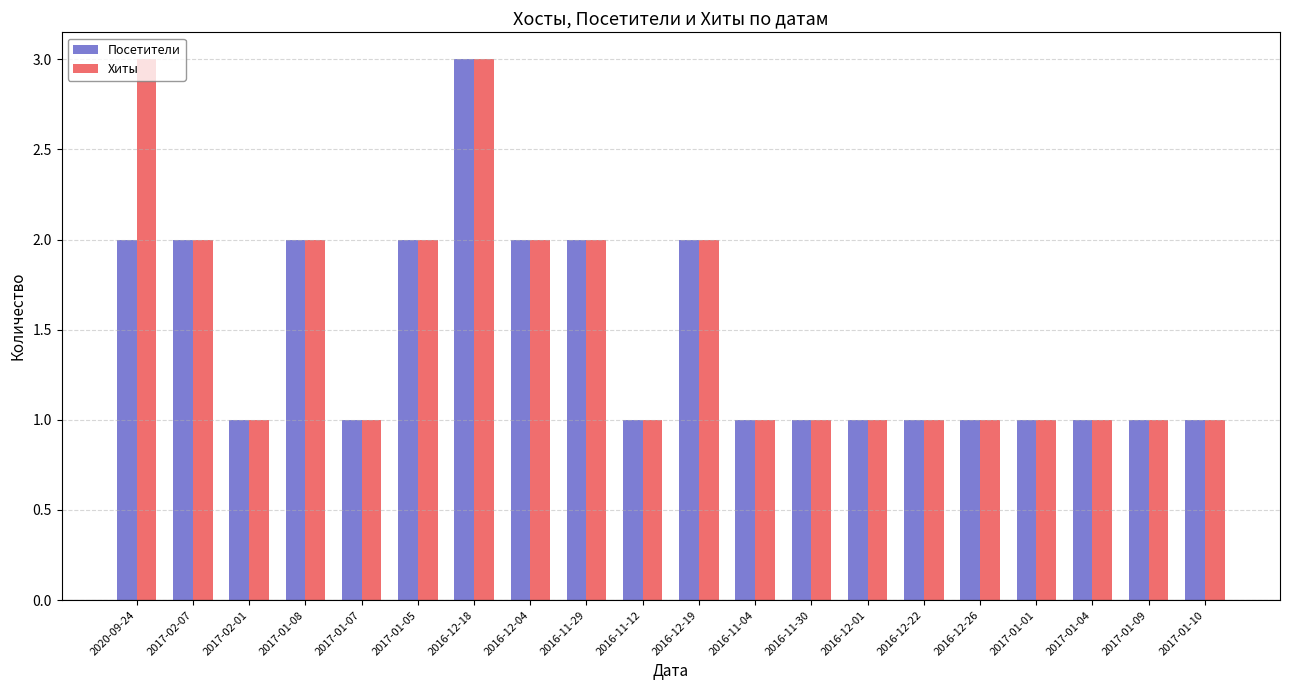

Reading left to right, what are all the values shown in this chart?

Посетители: 2020-09-24=2	2017-02-07=2	2017-02-01=1	2017-01-08=2	2017-01-07=1	2017-01-05=2	2016-12-18=3	2016-12-04=2	2016-11-29=2	2016-11-12=1	2016-12-19=2	2016-11-04=1	2016-11-30=1	2016-12-01=1	2016-12-22=1	2016-12-26=1	2017-01-01=1	2017-01-04=1	2017-01-09=1	2017-01-10=1
Хиты: 2020-09-24=3	2017-02-07=2	2017-02-01=1	2017-01-08=2	2017-01-07=1	2017-01-05=2	2016-12-18=3	2016-12-04=2	2016-11-29=2	2016-11-12=1	2016-12-19=2	2016-11-04=1	2016-11-30=1	2016-12-01=1	2016-12-22=1	2016-12-26=1	2017-01-01=1	2017-01-04=1	2017-01-09=1	2017-01-10=1